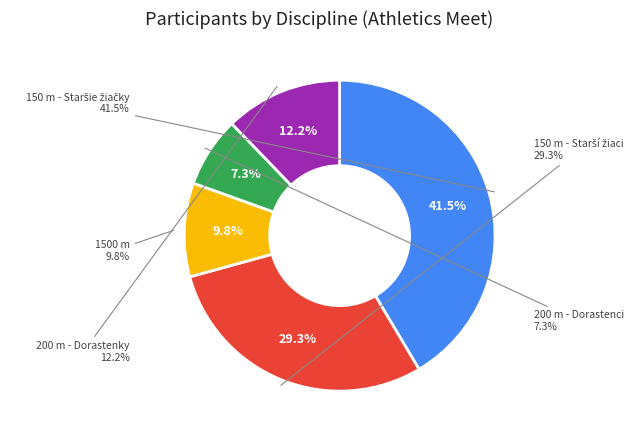

Is there any slice that represents more than half of the pie?

No